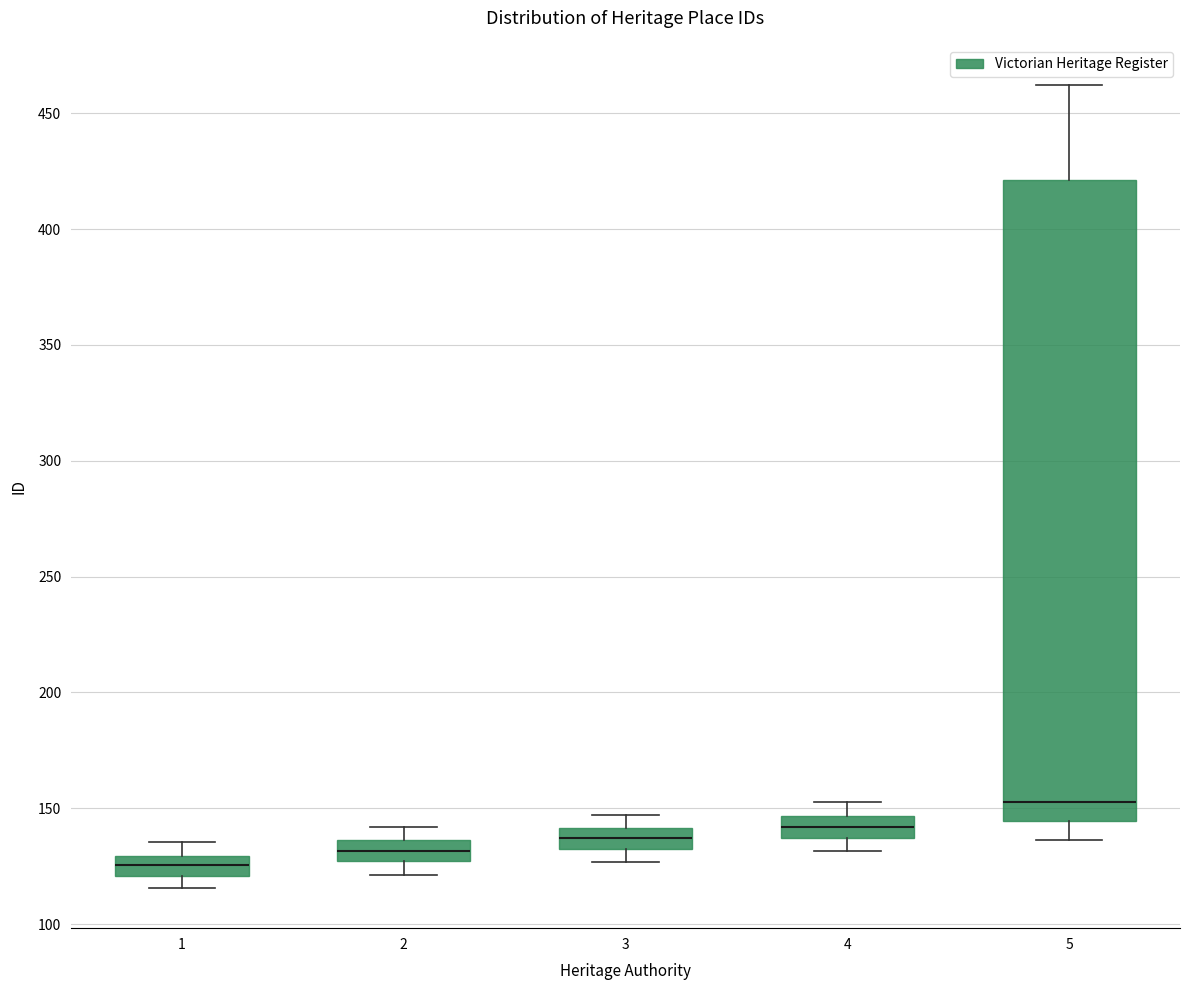

Which box is the tallest, from its lower edge to its upper edge?

5